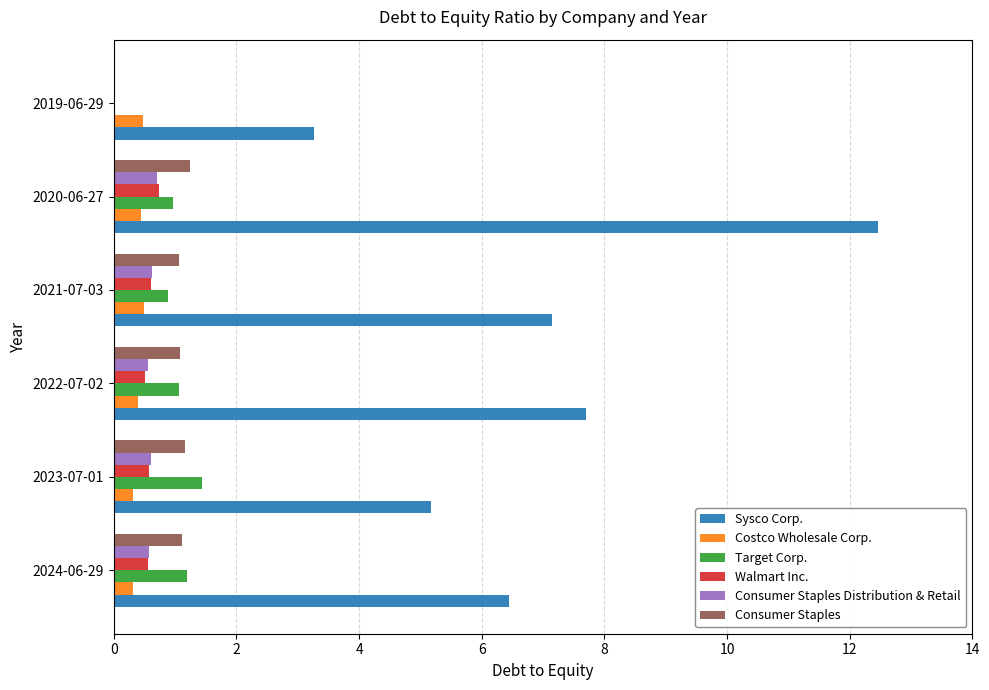

The Consumer Staples Distribution & Retail series shows 0.6 at 2024-06-29. True or false?

True